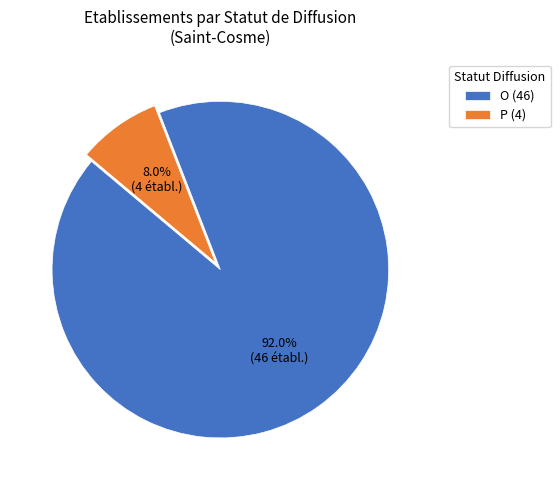

What is the ratio of the value at P to the value at O?

0.1